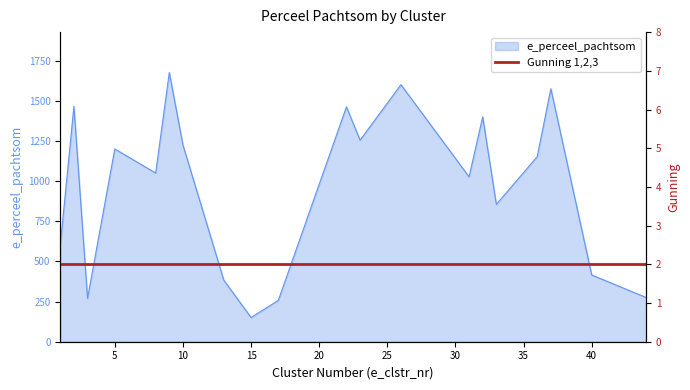

Rank the categories by value from lowest to highest.

15, 17, 3, 44, 13, 40, 1, 33, 31, 8, 36, 5, 10, 23, 32, 22, 2, 37, 26, 9